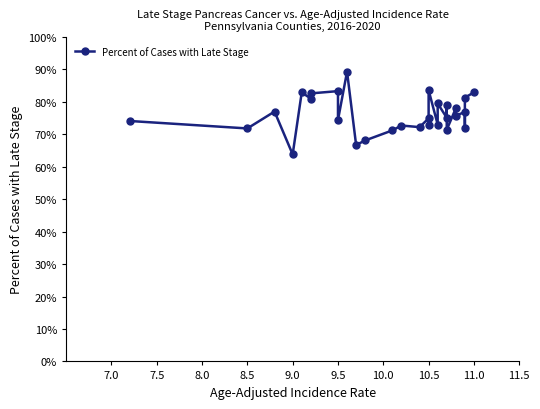

What is the minimum value shown in the chart?

63.8